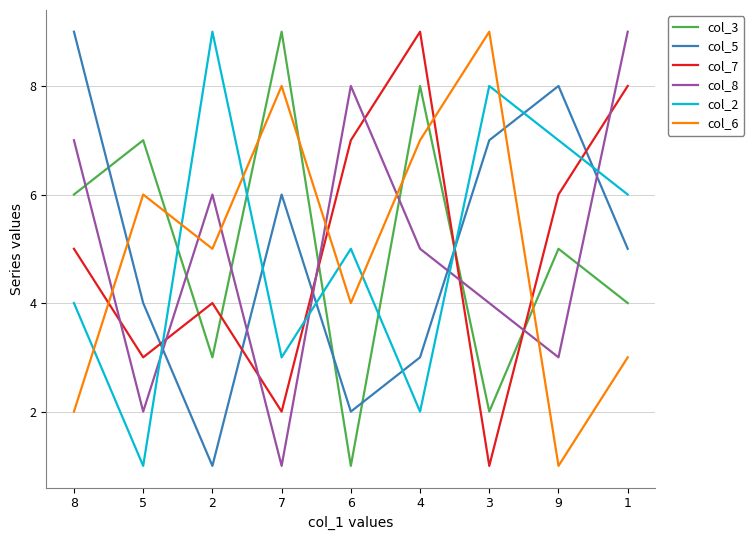

What is the maximum value shown in the chart?

9